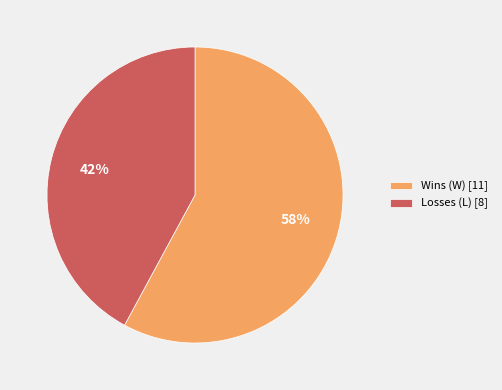

Rank the categories by value from lowest to highest.

Losses (L), Wins (W)